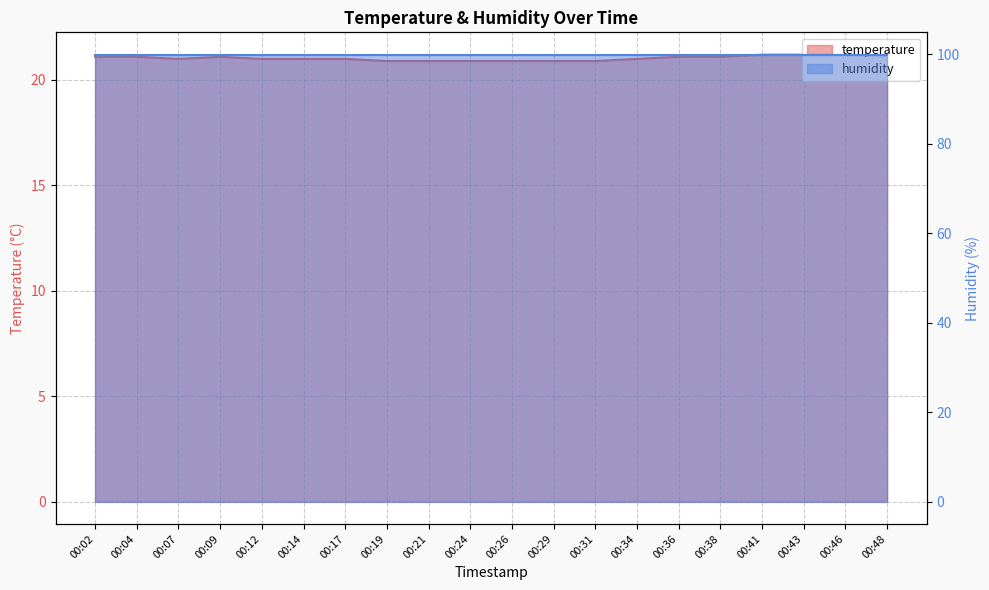

List the labels in order of value, largest first.

00:41, 00:43, 00:46, 00:02, 00:04, 00:09, 00:36, 00:38, 00:48, 00:07, 00:12, 00:14, 00:17, 00:34, 00:19, 00:21, 00:24, 00:26, 00:29, 00:31